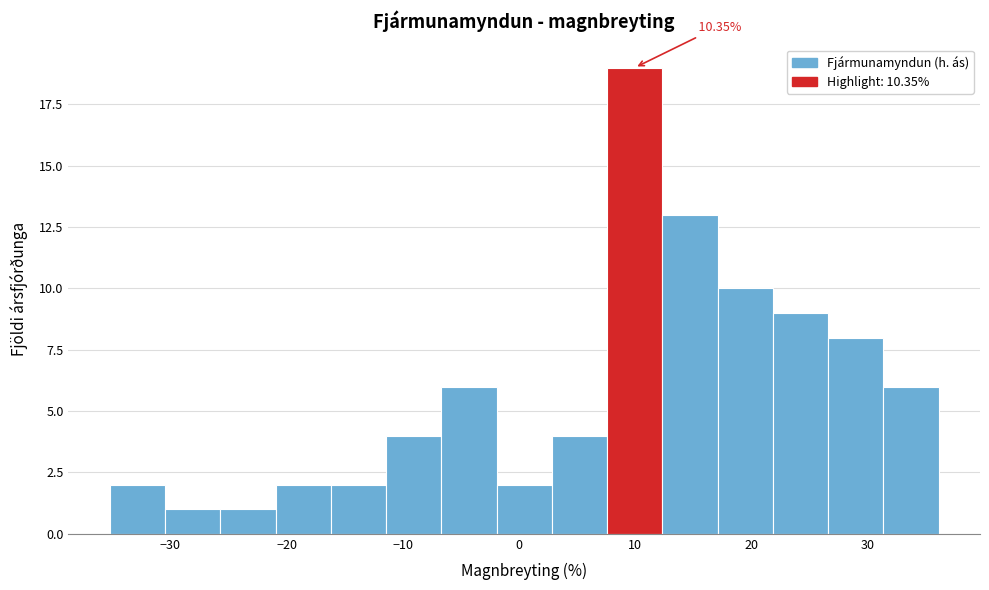

Which range on the x-axis has the tallest bar?

8 to 12